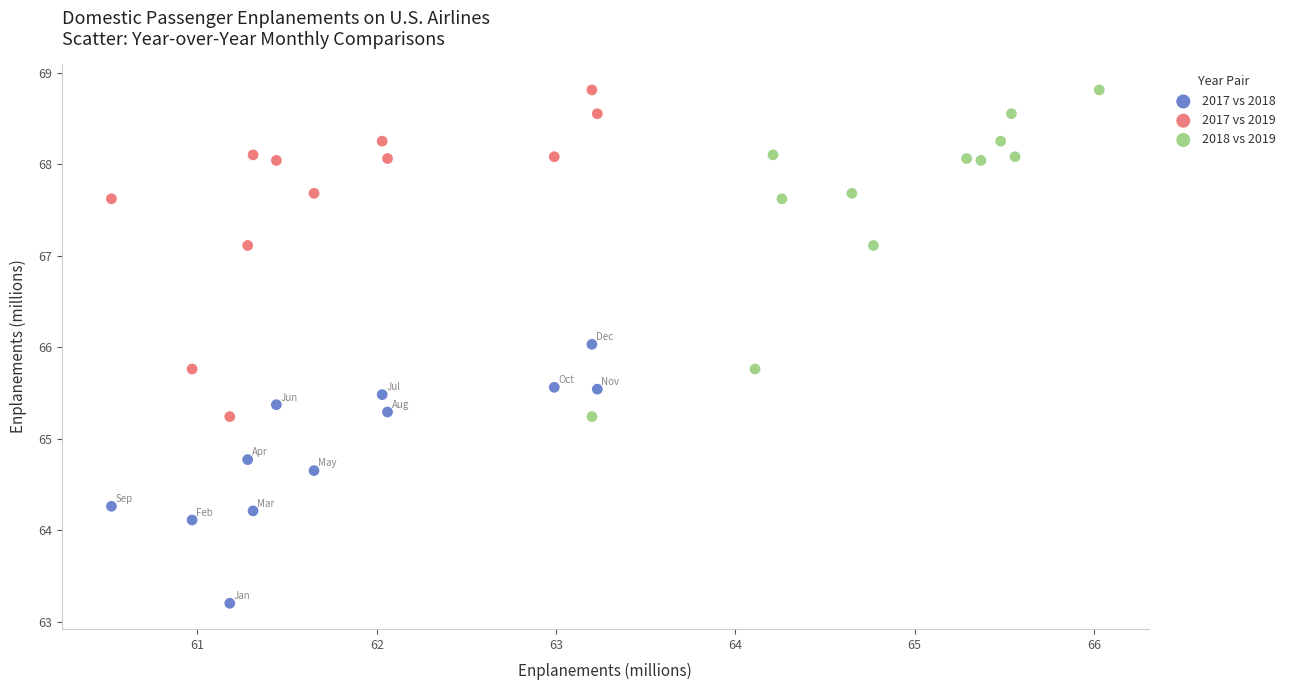

What are all the series names shown in the legend?

2017 vs 2018, 2017 vs 2019, 2018 vs 2019